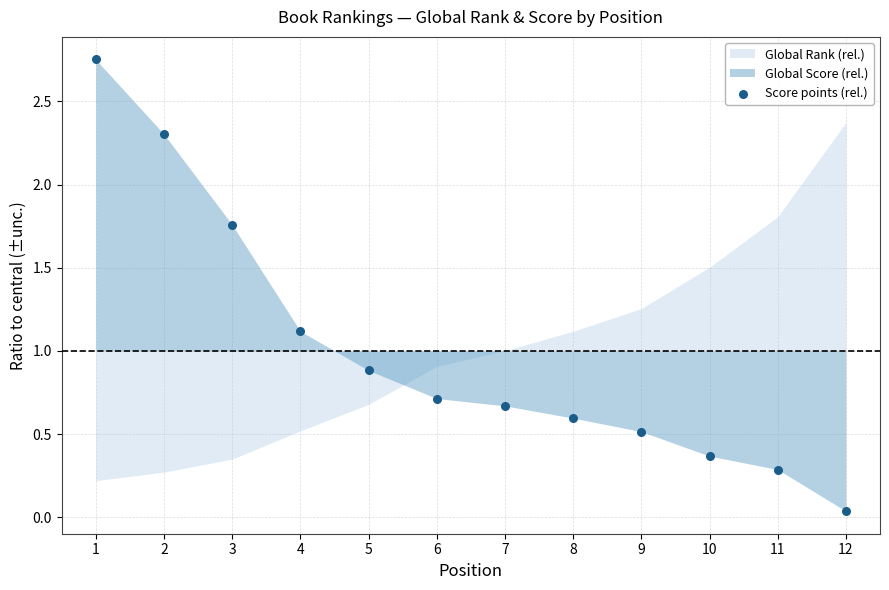

What is the average Y value?

1.0